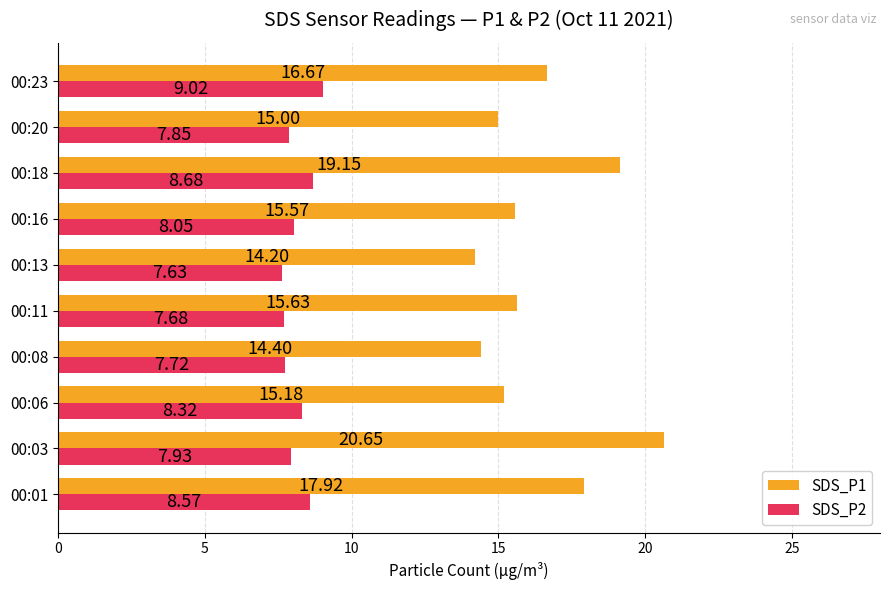

What are all the series names shown in the legend?

SDS_P1, SDS_P2